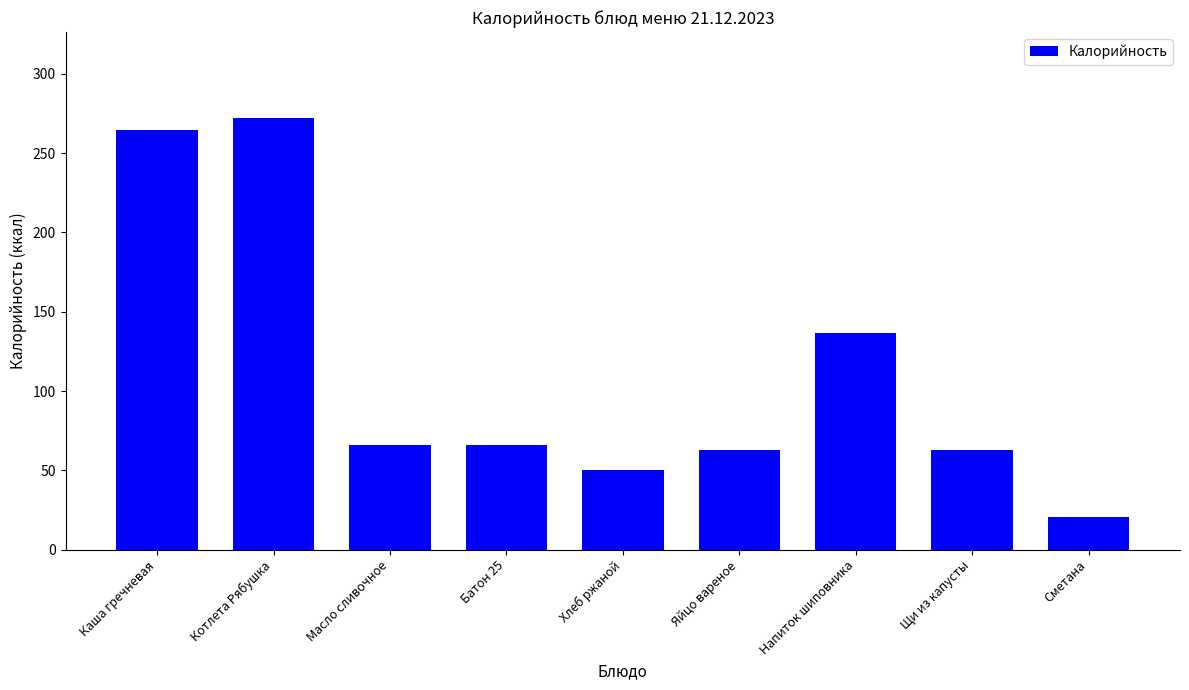

What is the approximate value at Батон 25?

65.8